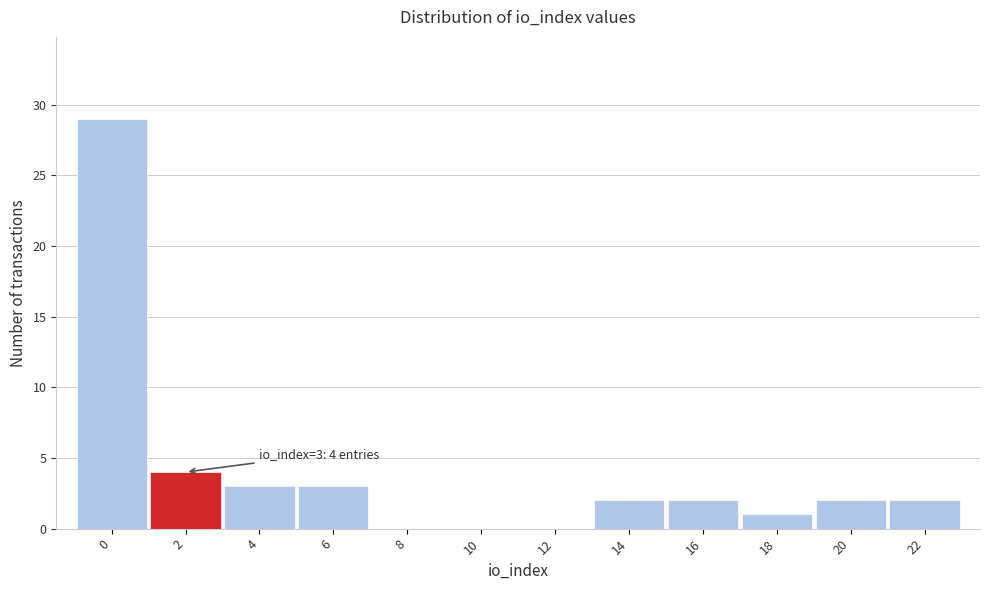

Reading left to right, transcribe all the data shown in this chart.

0=29	2=4	4=3	6=3	8=0	10=0	12=0	14=2	16=2	18=1	20=2	22=2